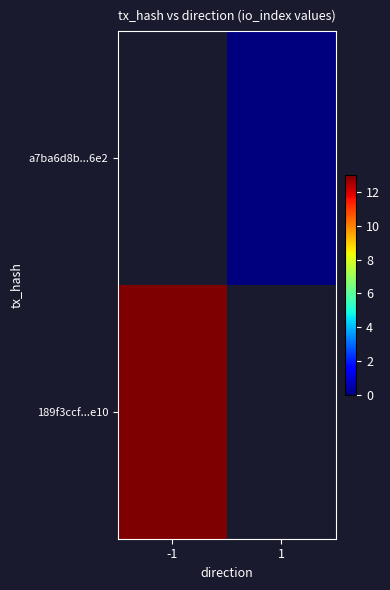

Is the value of 189f3ccf...e10 at 1 greater than the value of a7ba6d8b...6e2 at 1?

No